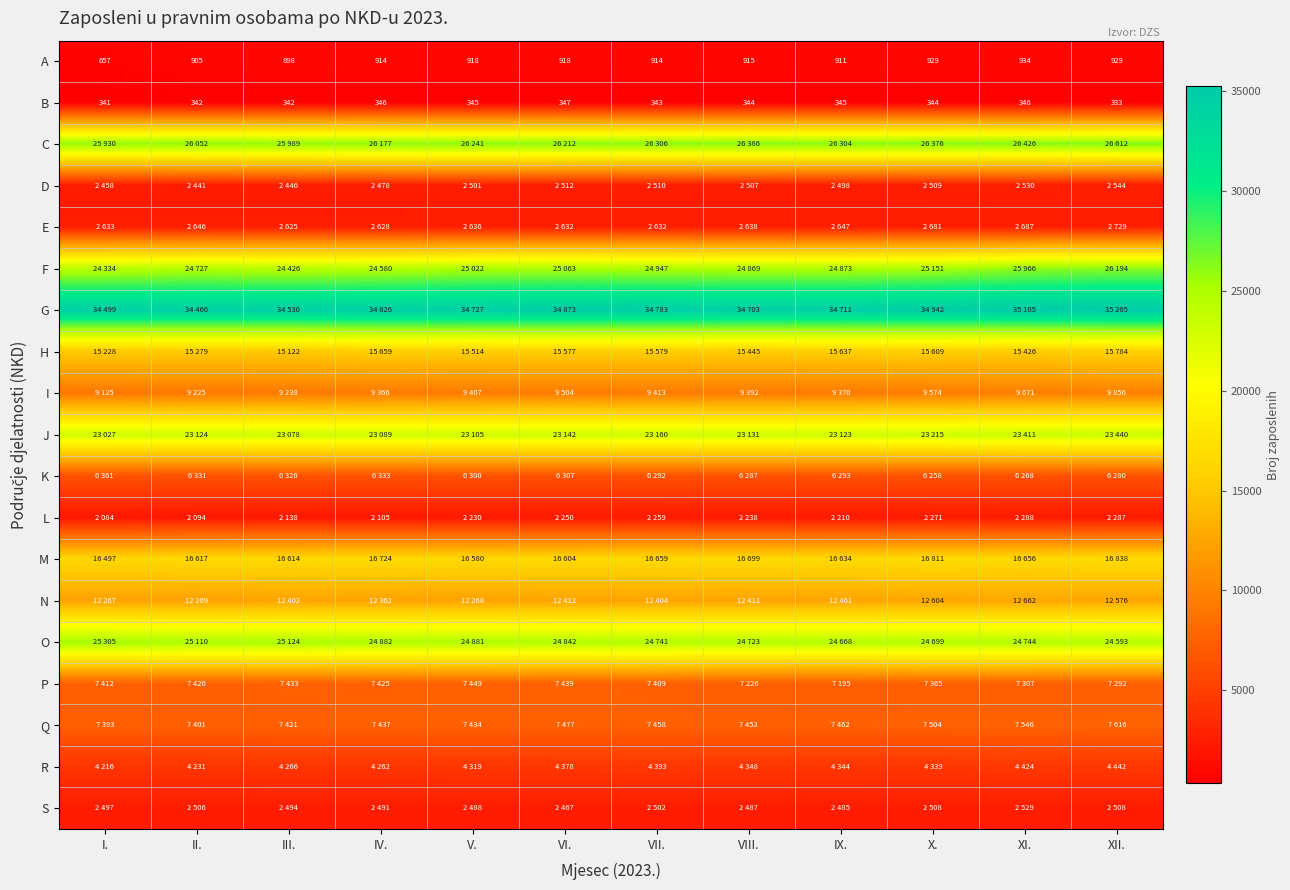

The A series shows 929 at X.. True or false?

True